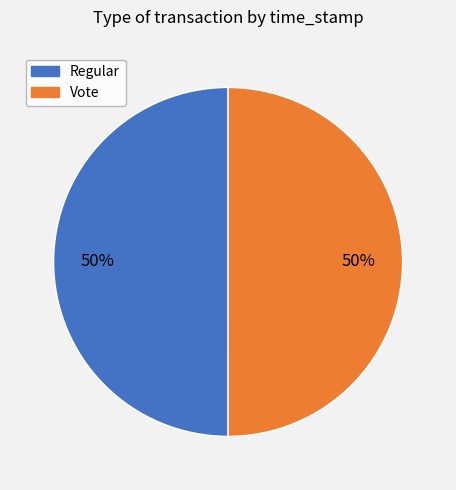

What percentage is the Regular slice, to the nearest percent?

50%